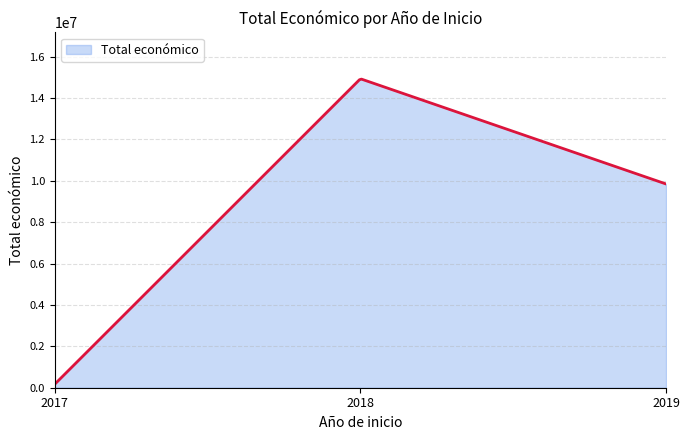

What is the maximum value shown in the chart?

14916858.2